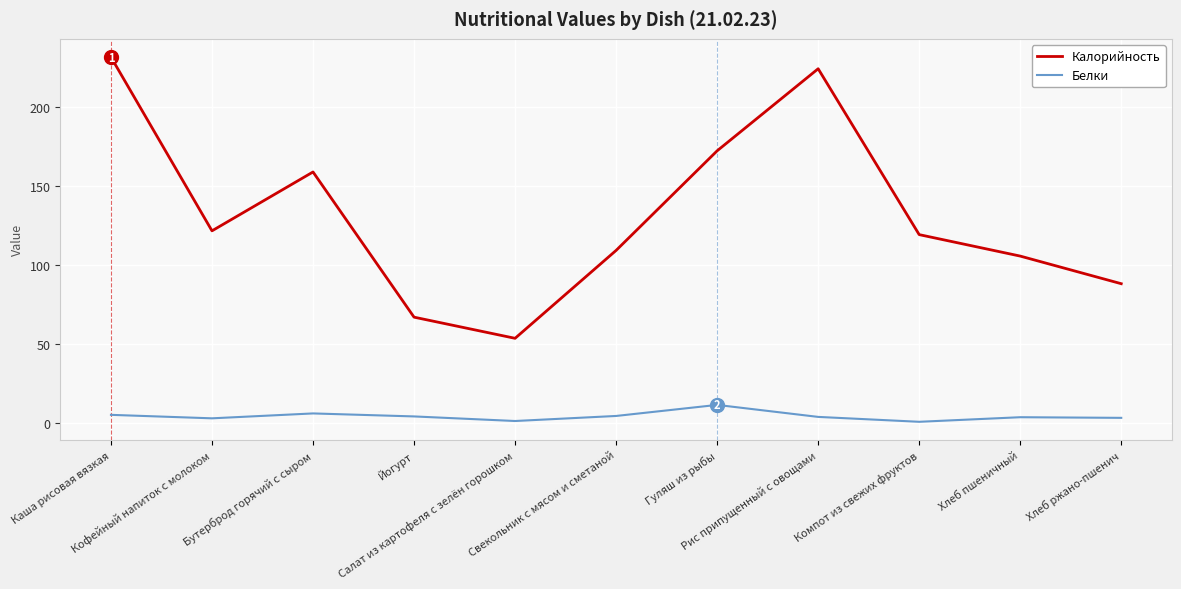

Rank the series by their average value, from highest to lowest.

Калорийность, Белки